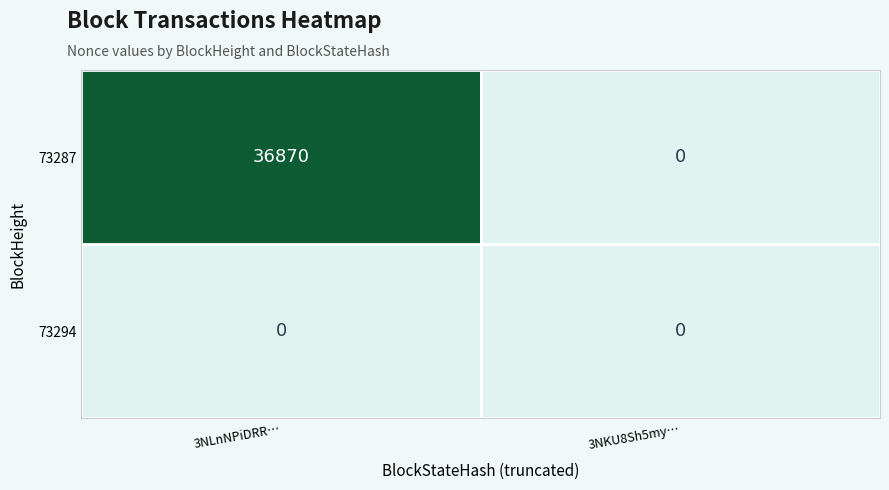

At which category is the sum across all series the highest?

3NLnNPiDRR…